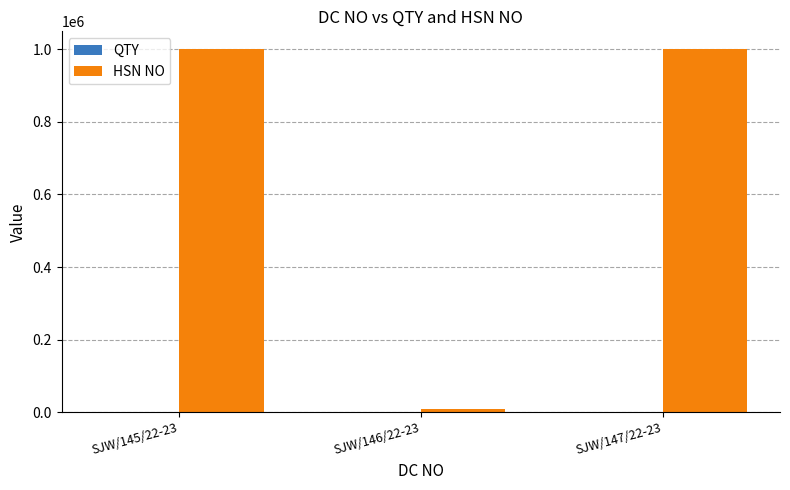

How many data points does each series have?

3